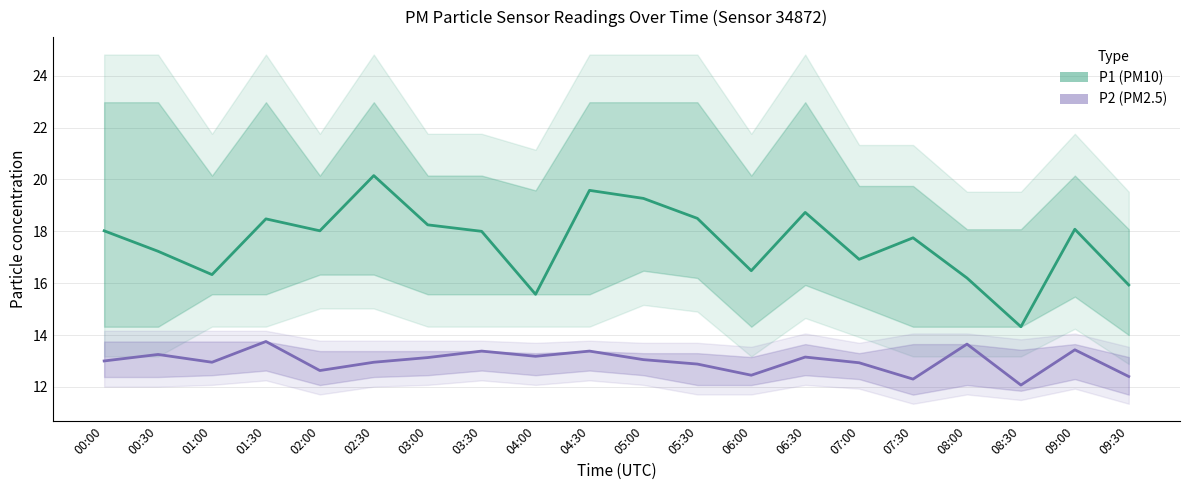

What is the difference between the maximum and minimum values in the P1 (PM10) series?

5.8